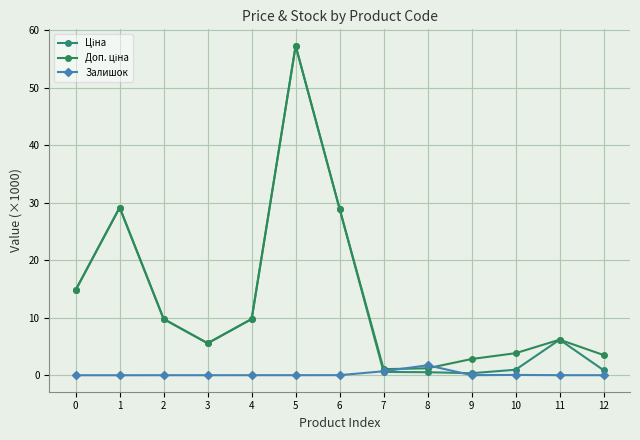

Reading left to right, what are all the values shown in this chart?

Ціна: 0=14.8	1=29.2	2=9.8	3=5.6	4=9.8	5=57.3	6=28.9	7=0.6	8=0.5	9=0.4	10=1.0	11=6.2	12=0.9
Доп. ціна: 0=14.8	1=29.2	2=9.8	3=5.6	4=9.8	5=57.3	6=28.9	7=1.1	8=1.2	9=2.8	10=3.8	11=6.2	12=3.5
Залишок: 0=0.0	1=0.0	2=0.0	3=0.0	4=0.0	5=0.0	6=0.0	7=0.7	8=1.7	9=0.0	10=0.1	11=0.0	12=0.0